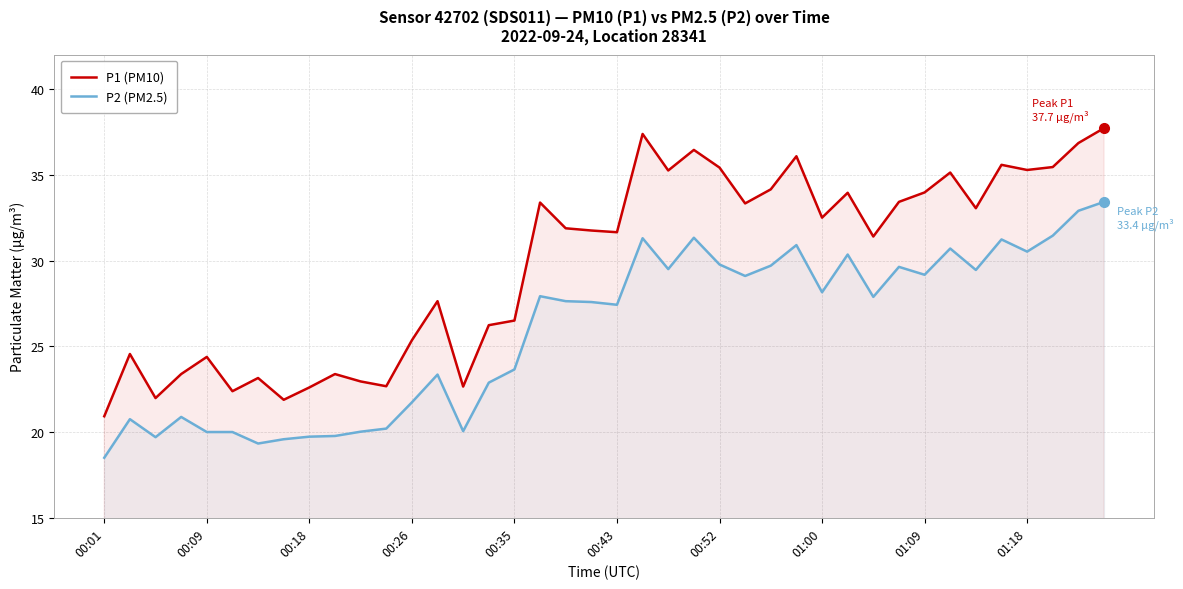

Count the number of categories in the chart.

40